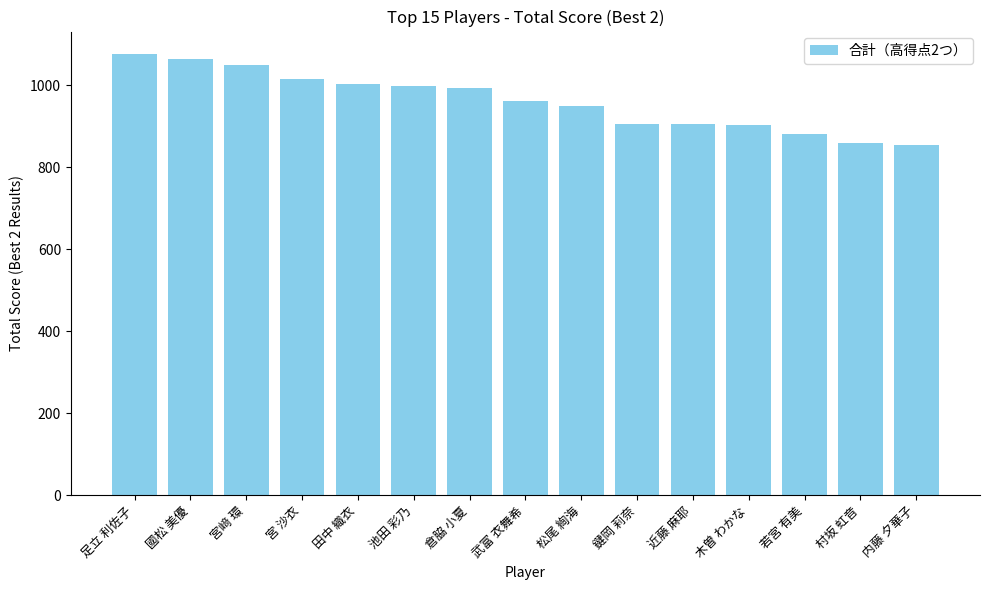

What is the ratio of the value at 倉脇 小夏 to the value at 若宮 有美?

1.1